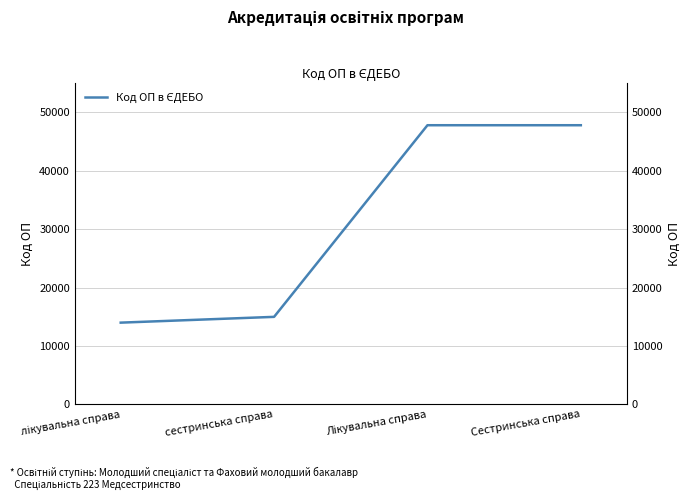

What is the difference between the values at Лікувальна справа and Сестринська справа?

1